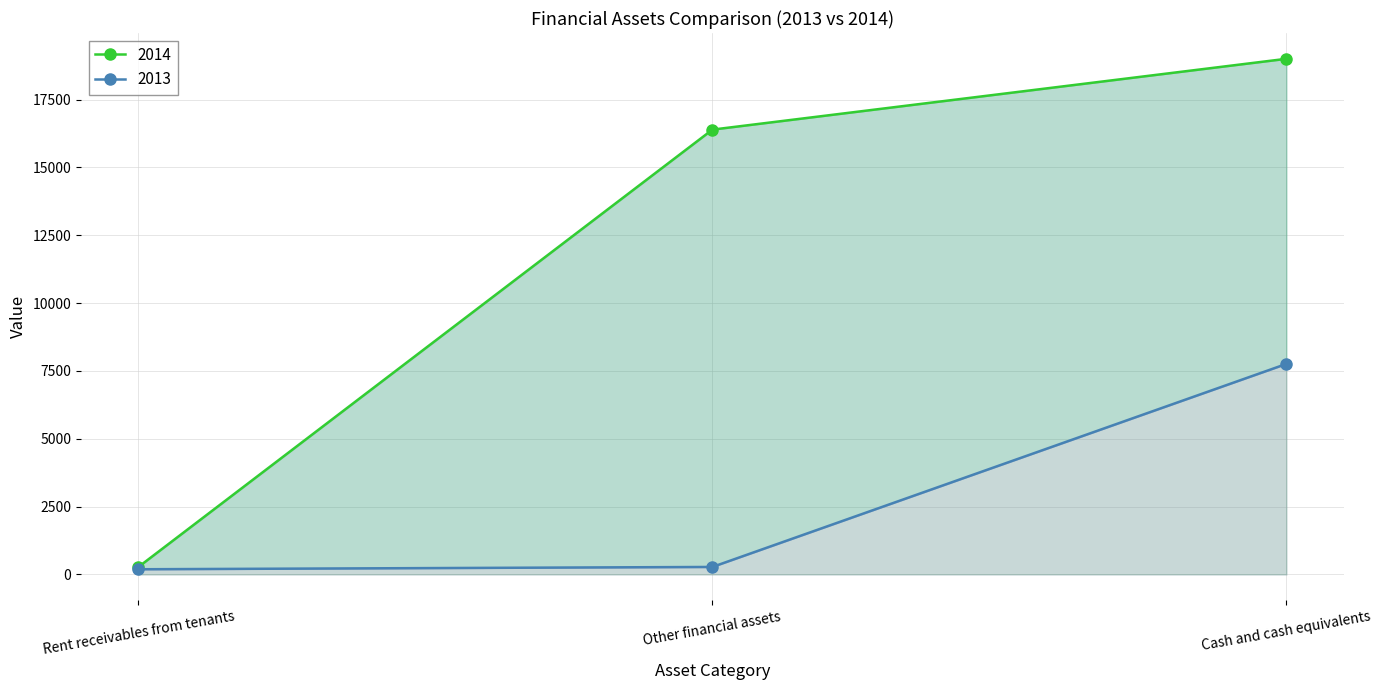

The 2013 series shows 376.3 at Other financial assets. True or false?

False